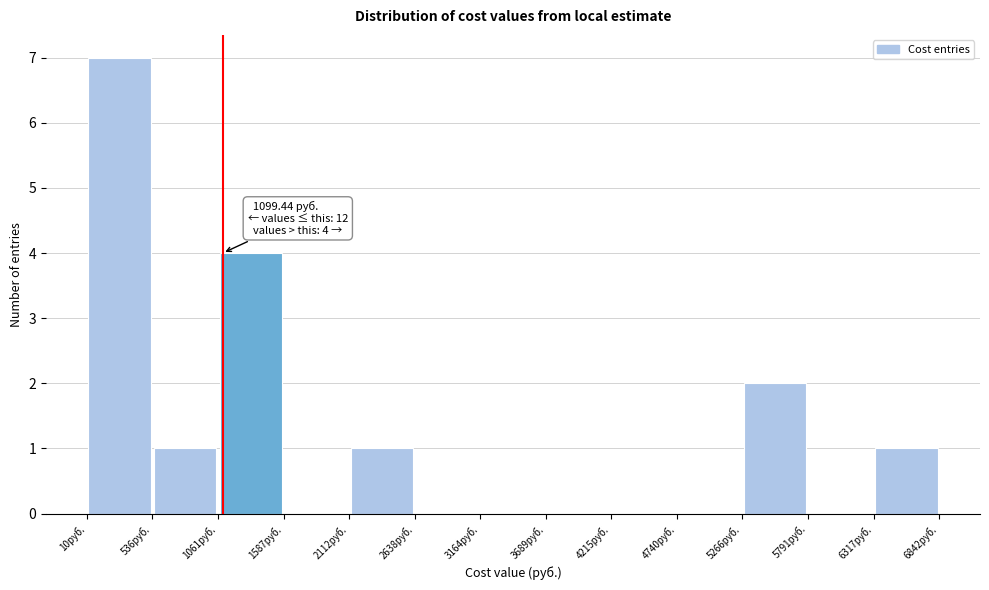

Which range on the x-axis has the tallest bar?

0 to 500